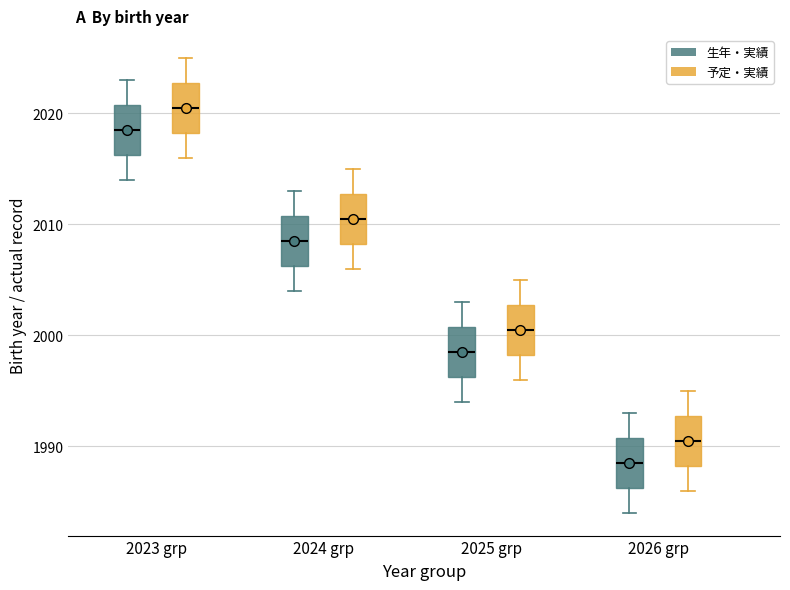

Reading left to right, transcribe this box plot: for each box, give where its median line is, the range the box spans, and where its two whiskers end, as read against the y-axis. The values are not printed on the chart, so give them approximately, as read against the axis.

2023 grp (生年・実績): median 2019, box 2016 to 2021, whiskers 2014 to 2023
2023 grp (予定・実績): median 2021, box 2018 to 2023, whiskers 2016 to 2025
2024 grp (生年・実績): median 2009, box 2006 to 2011, whiskers 2004 to 2013
2024 grp (予定・実績): median 2011, box 2008 to 2013, whiskers 2006 to 2015
2025 grp (生年・実績): median 1999, box 1996 to 2001, whiskers 1994 to 2003
2025 grp (予定・実績): median 2001, box 1998 to 2003, whiskers 1996 to 2005
2026 grp (生年・実績): median 1989, box 1986 to 1991, whiskers 1984 to 1993
2026 grp (予定・実績): median 1991, box 1988 to 1993, whiskers 1986 to 1995